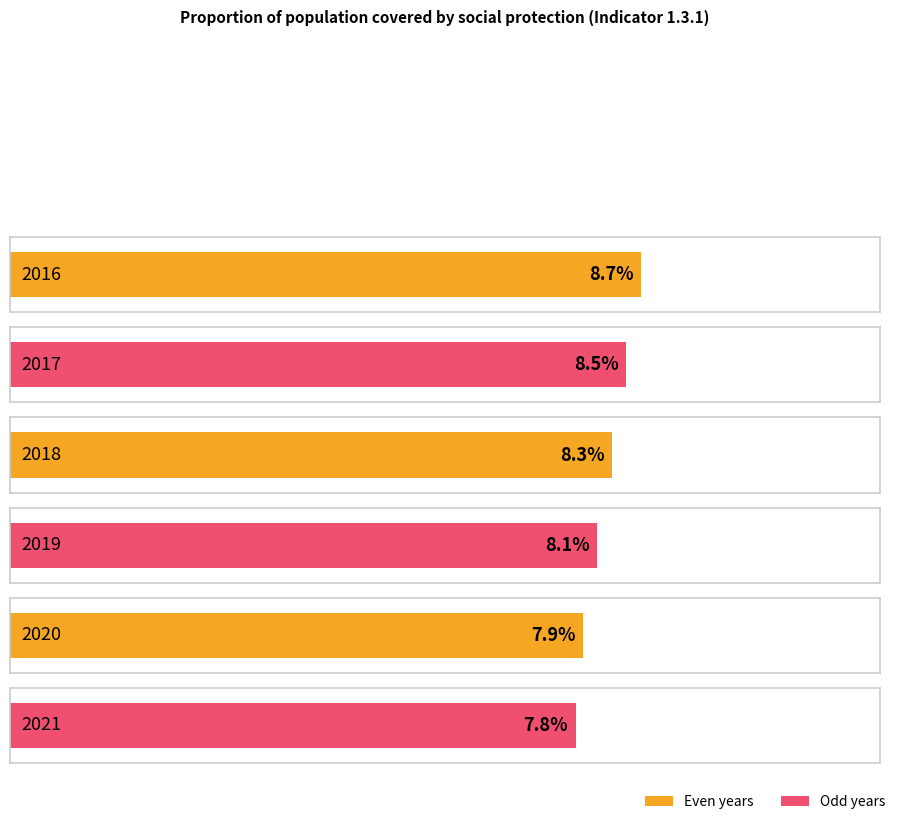

What is the smallest value displayed?

7.8